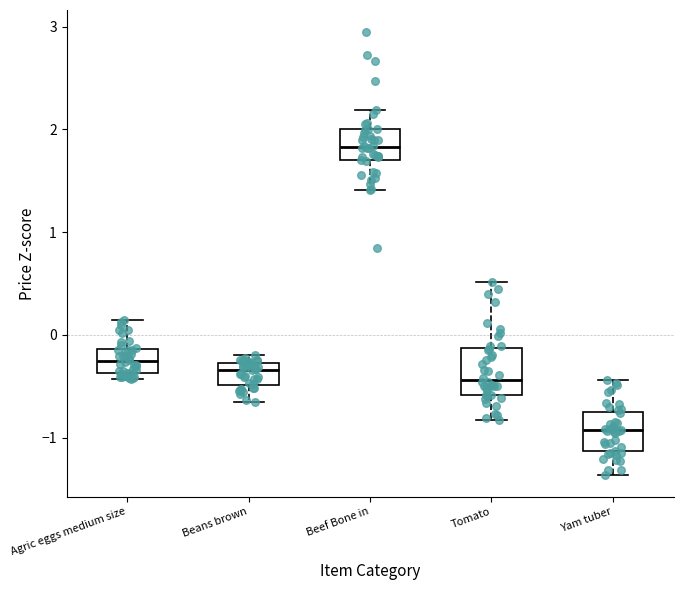

Where is the upper edge of the box for Agric eggs medium size on the y-axis? The values are not printed on the chart, so give them approximately, as read against the axis.

-0.1